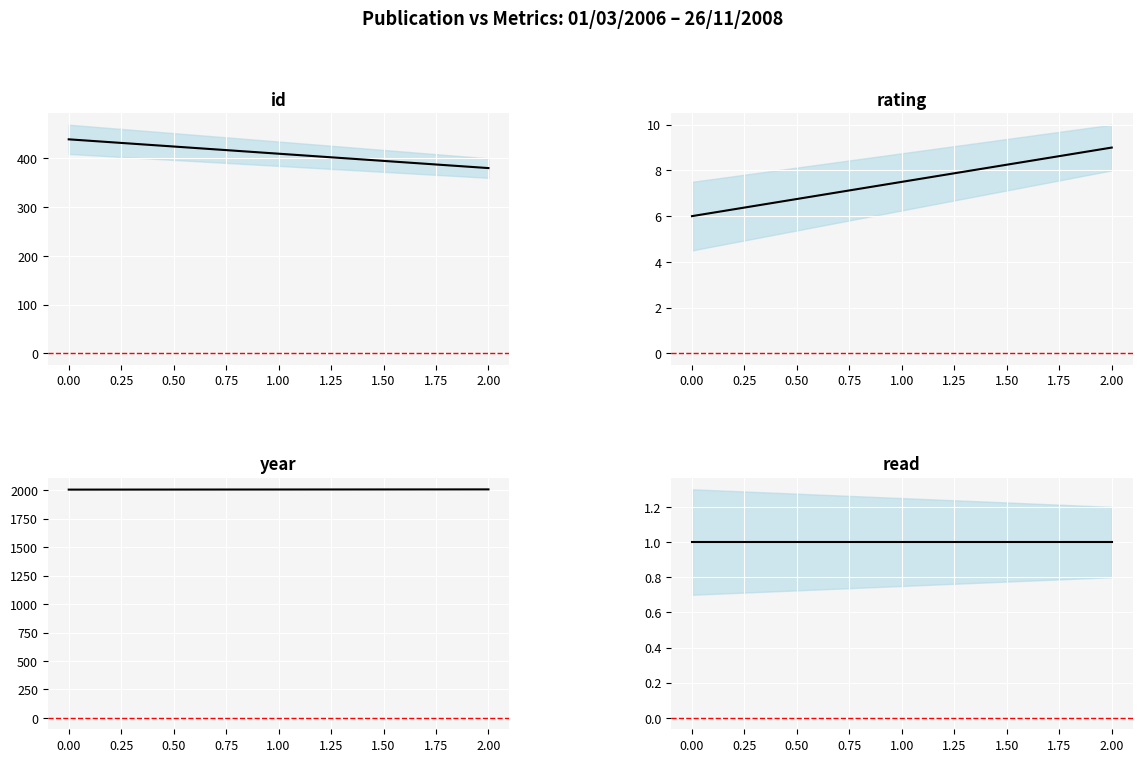

How many distinct data groups are displayed?

4